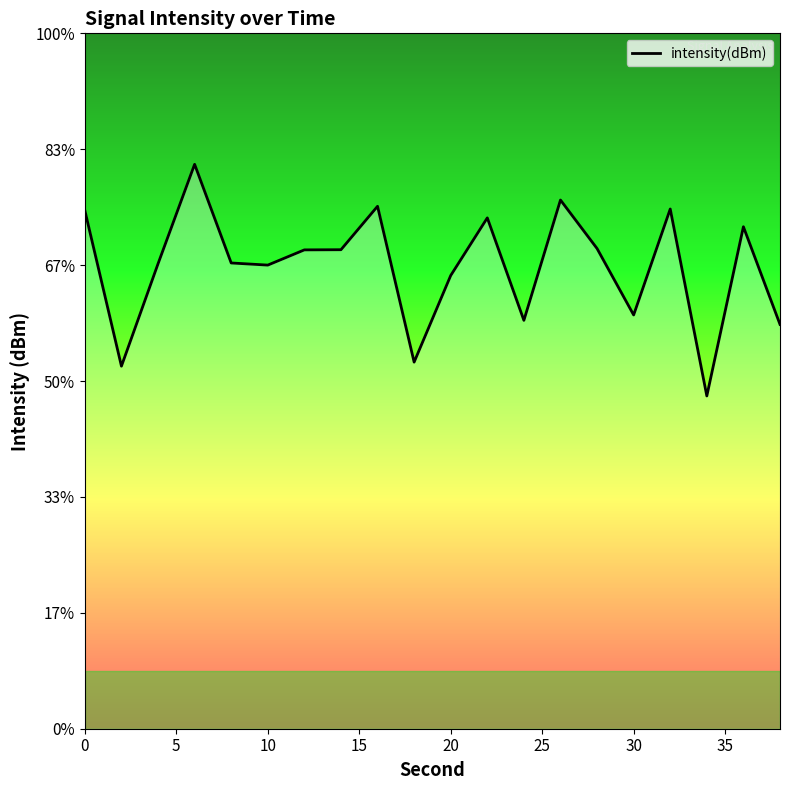

What is the greatest value displayed?

-121.3